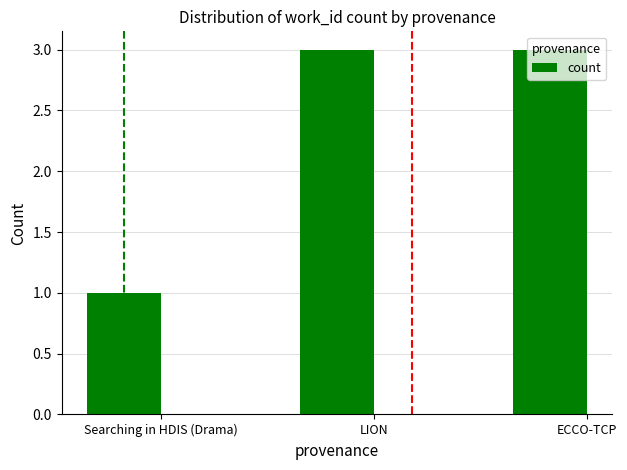

What is the minimum value shown in the chart?

1